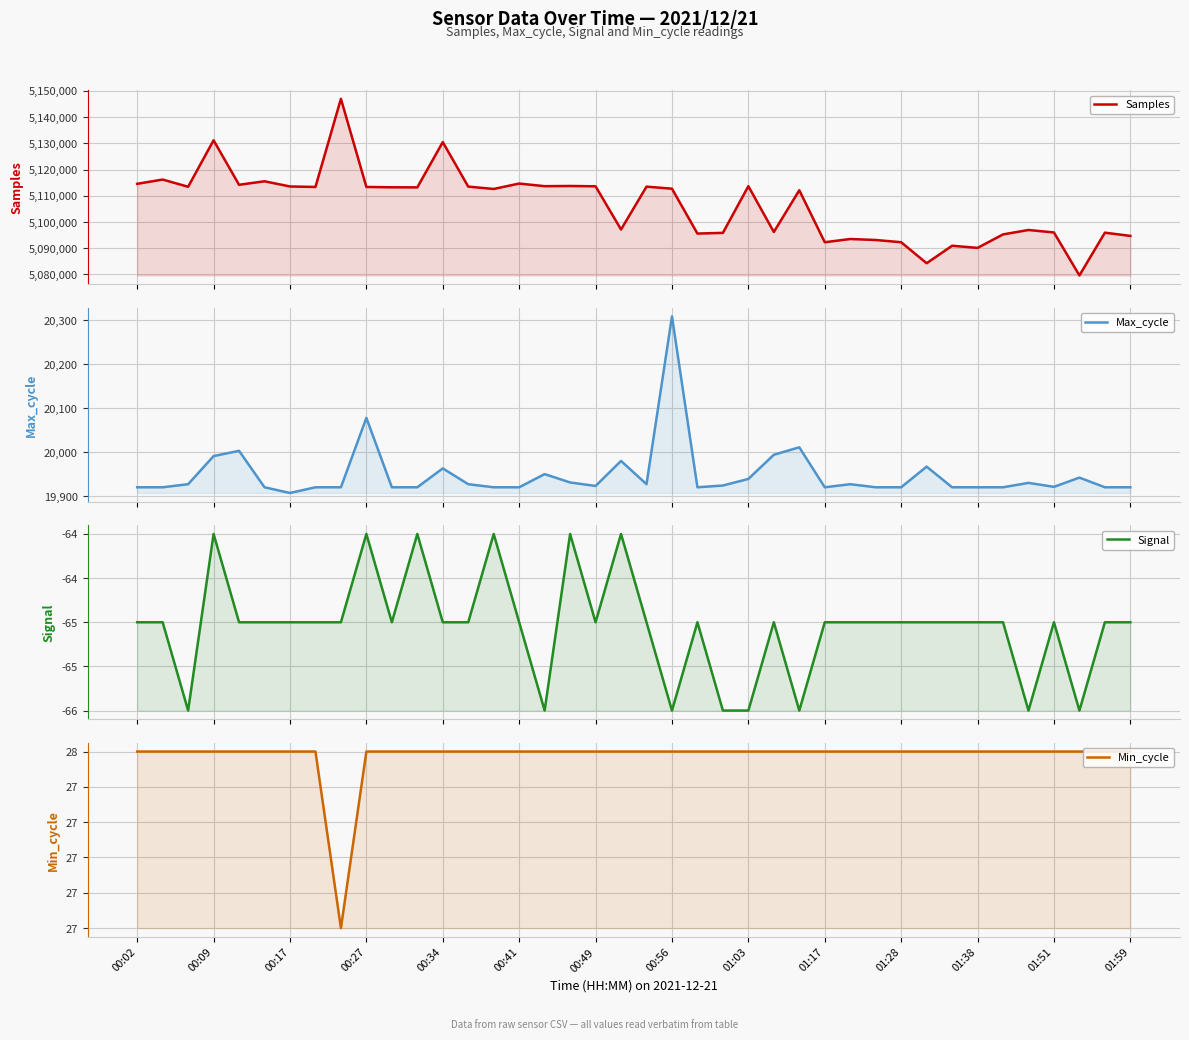

What is the label of the 38th point from the left?

37